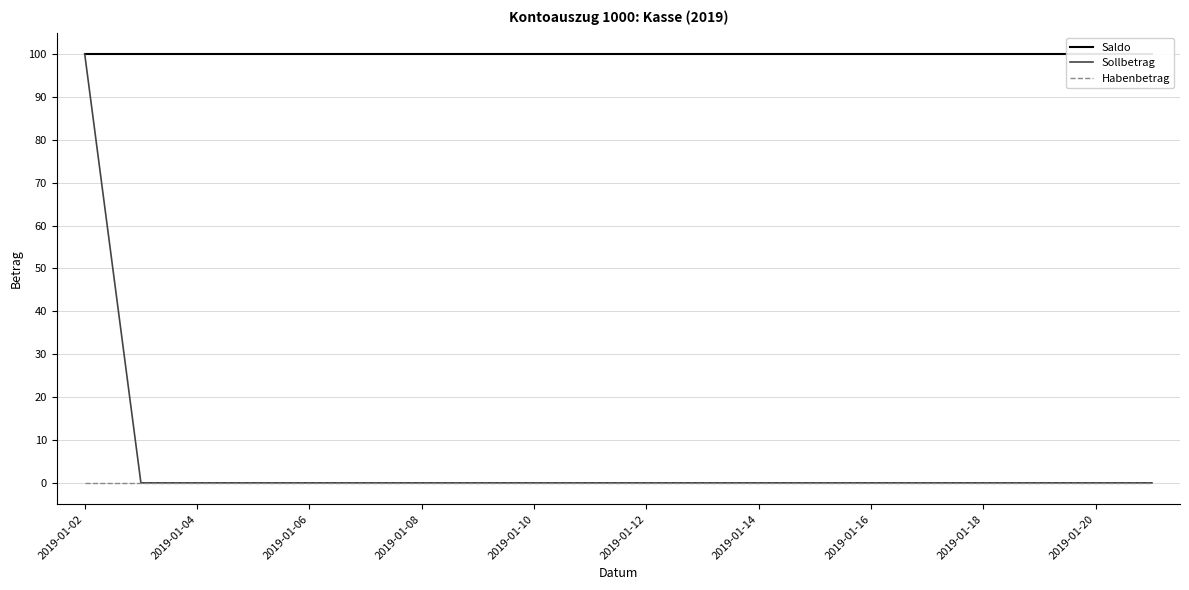

True or false: Sollbetrag has a value of 0 at 2019-01-10.

True